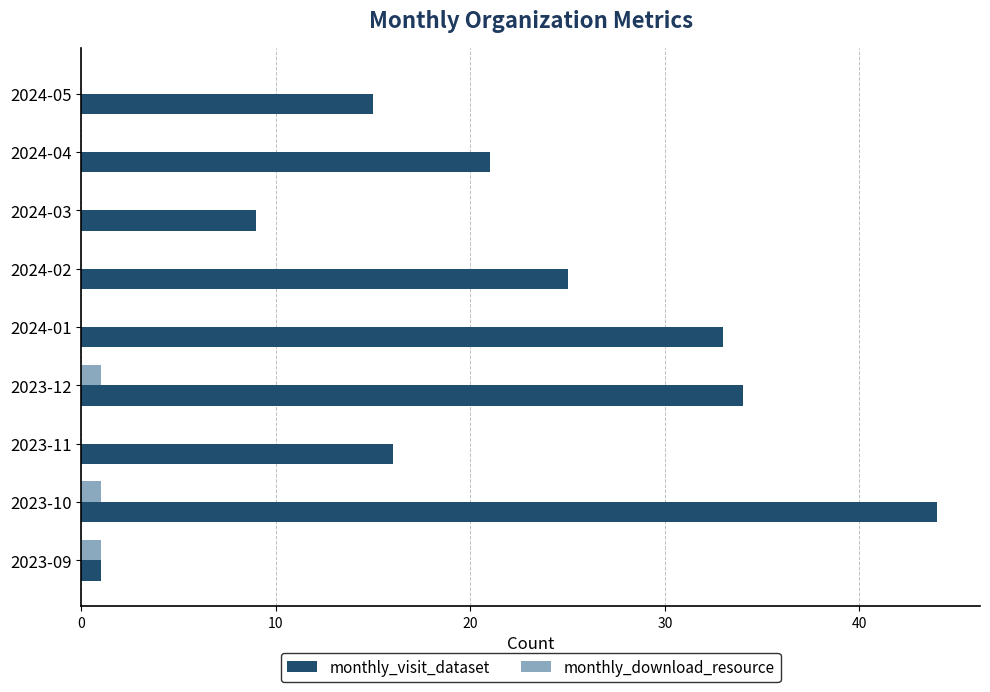

Which series has the largest total across all categories?

monthly_visit_dataset